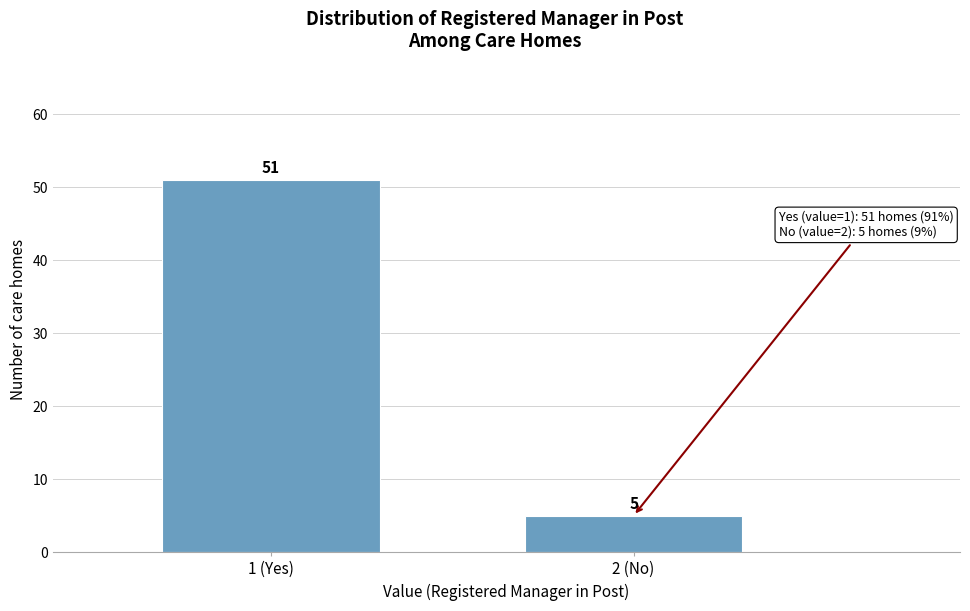

Reading right to left, extract all data points from this chart.

5	51